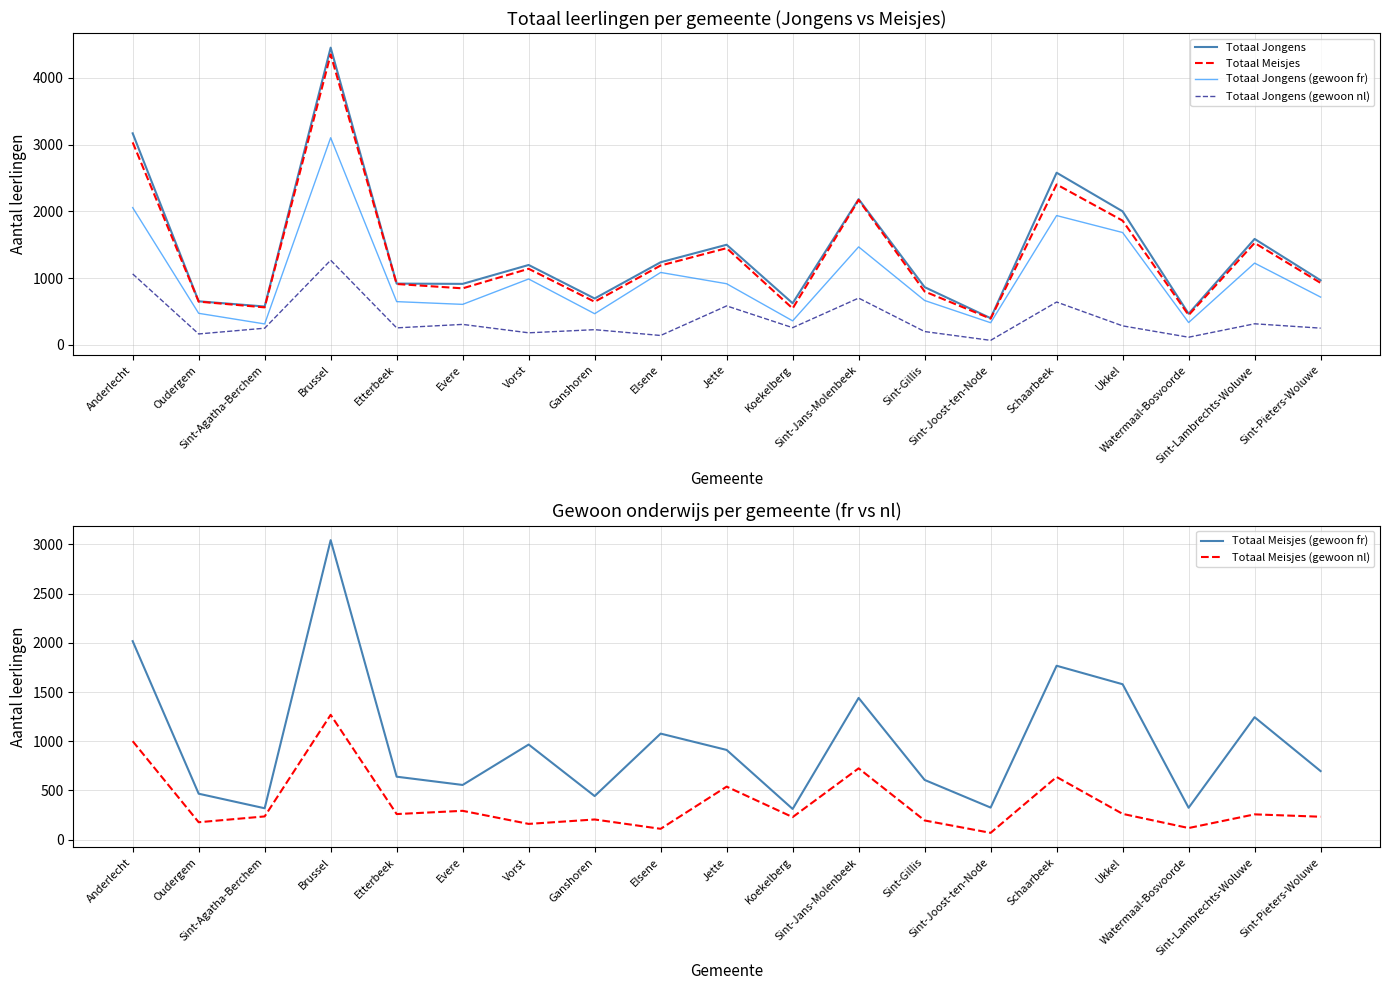

How many data points in Totaal Jongens (gewoon fr) are above 716?

9